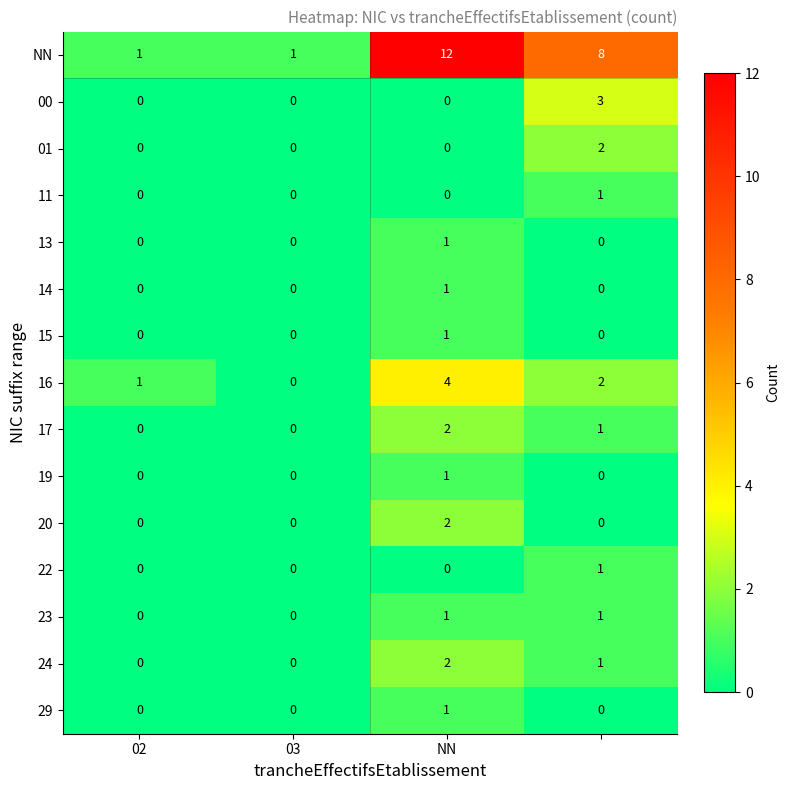

How many 24 values are between 0 and 2?

4